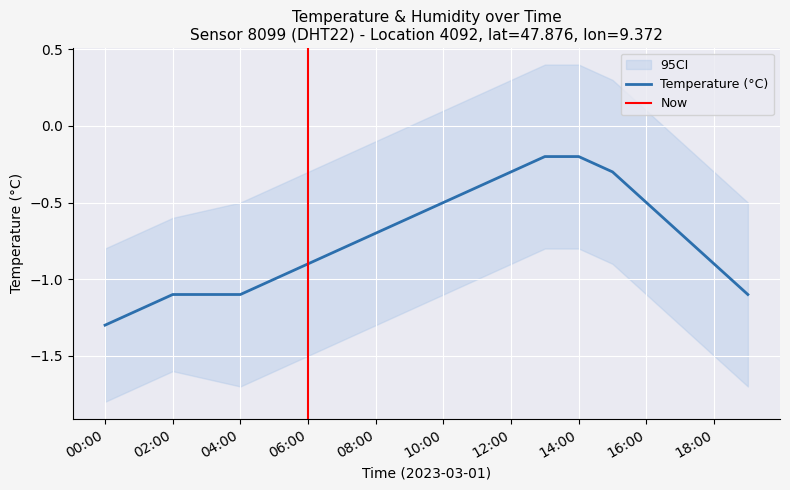

What is the label of the 10th point from the right?

10:00